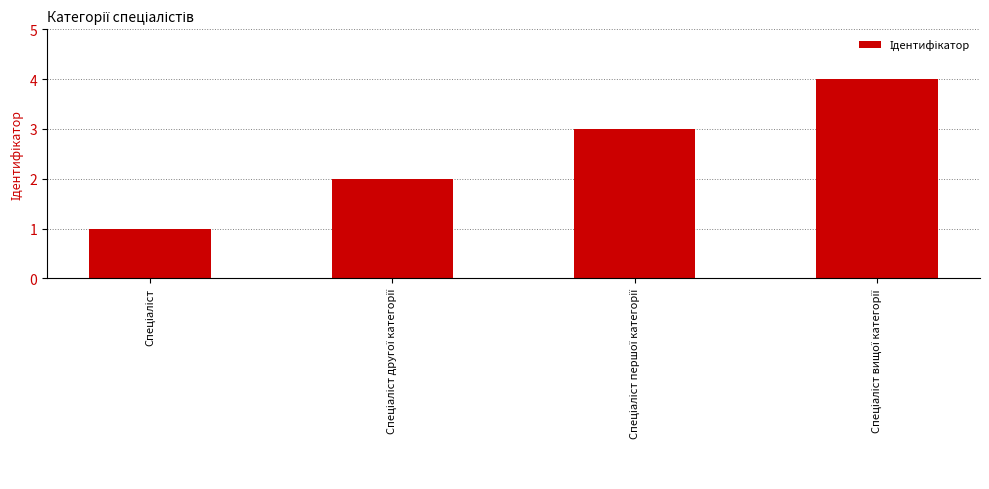

What is the difference between the maximum and minimum values?

3